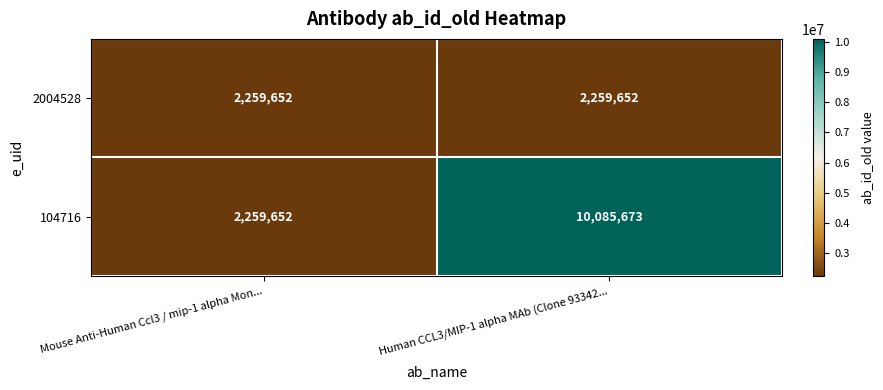

What is the maximum value shown in the chart?

10085673